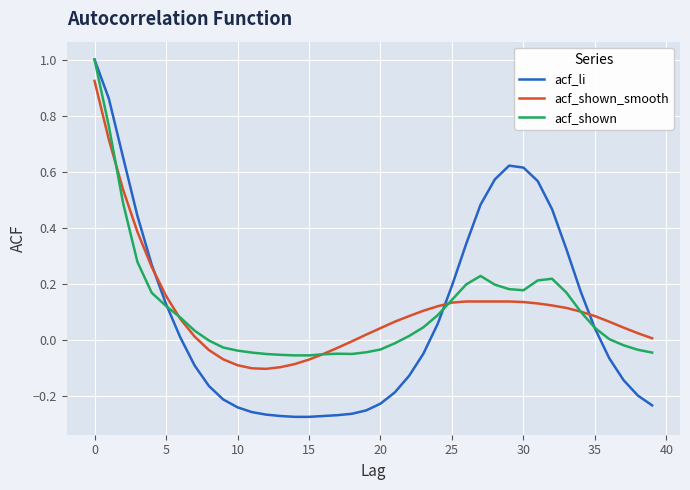

What is the highest value of the acf_shown series?

1.0